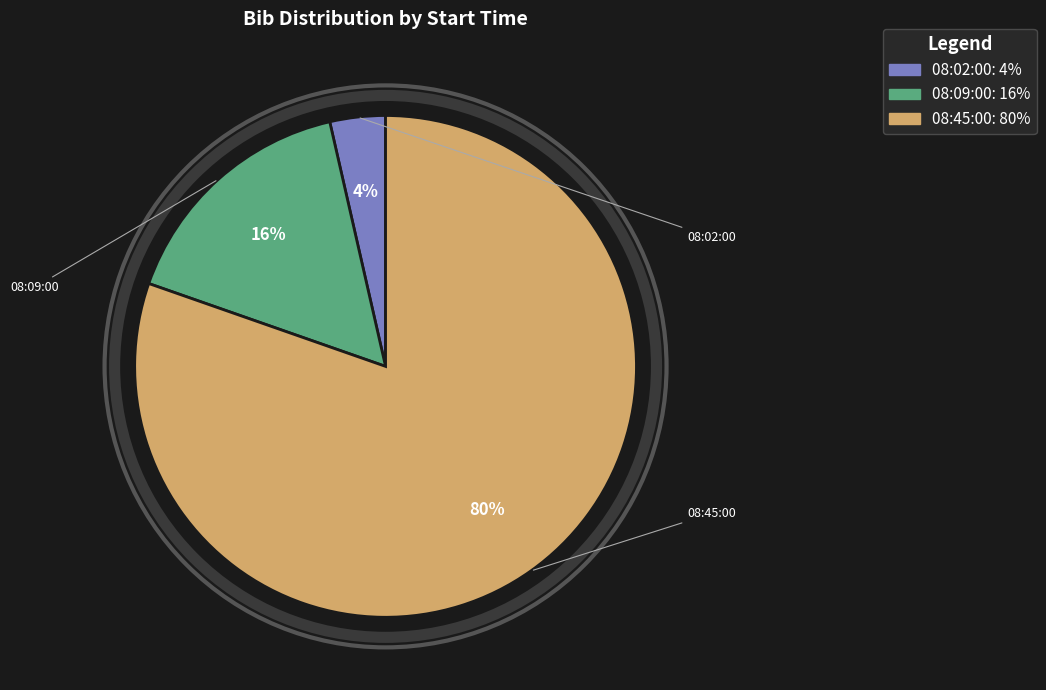

The 08:09:00 slice represents 16% of the pie. True or false?

True